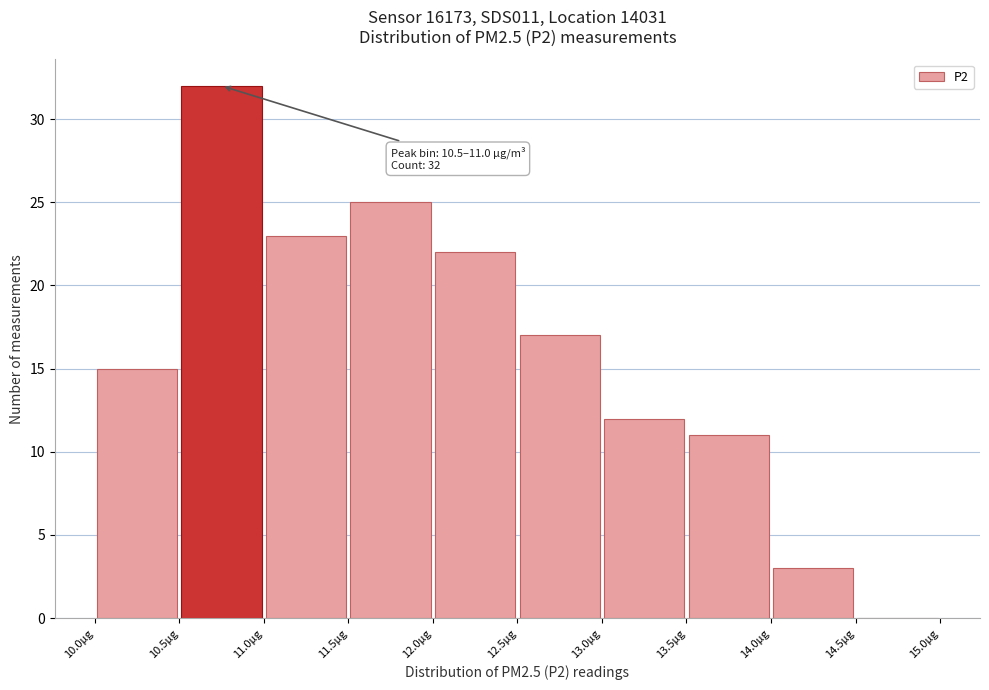

Which range on the x-axis has the tallest bar?

10.5 to 11.0